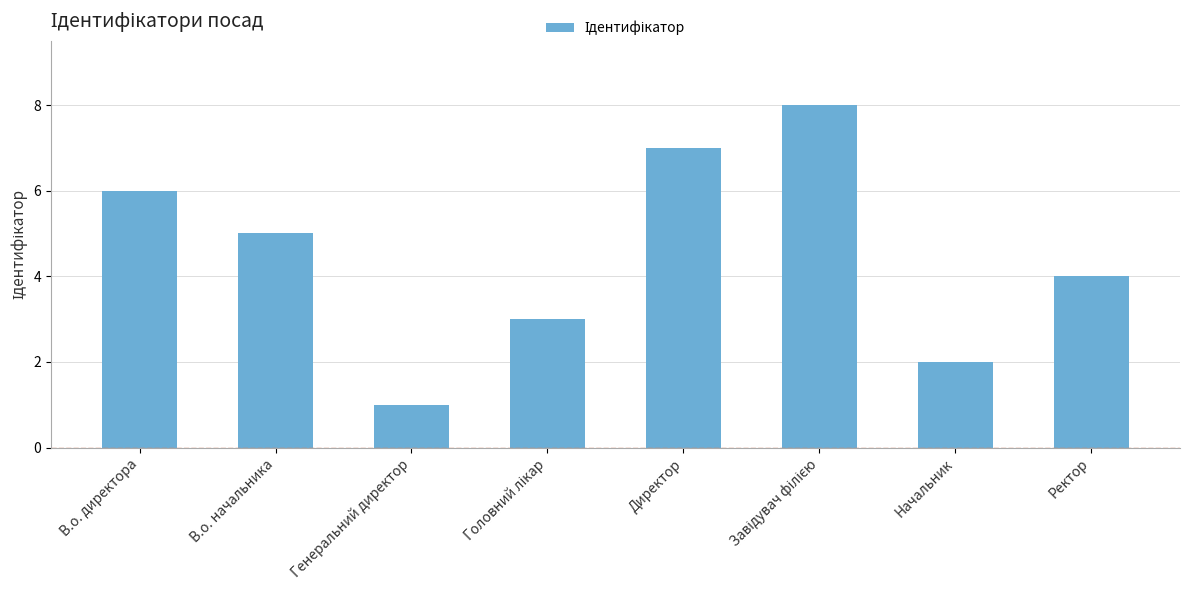

What is the maximum value shown in the chart?

8